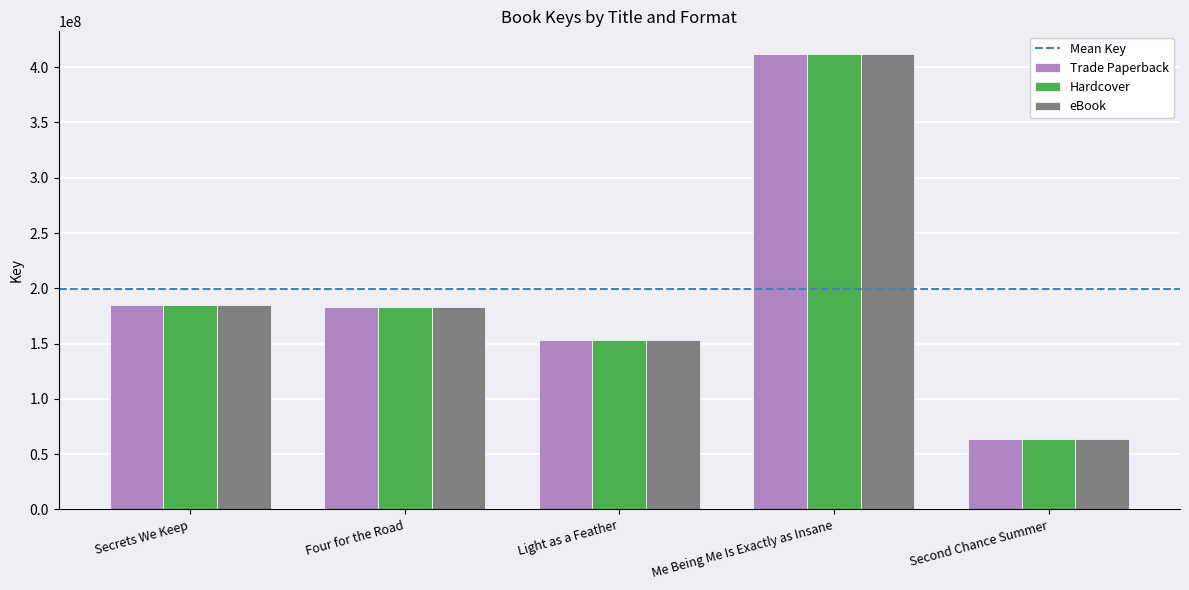

What is the label of the 4th bar from the right?

Four for the Road